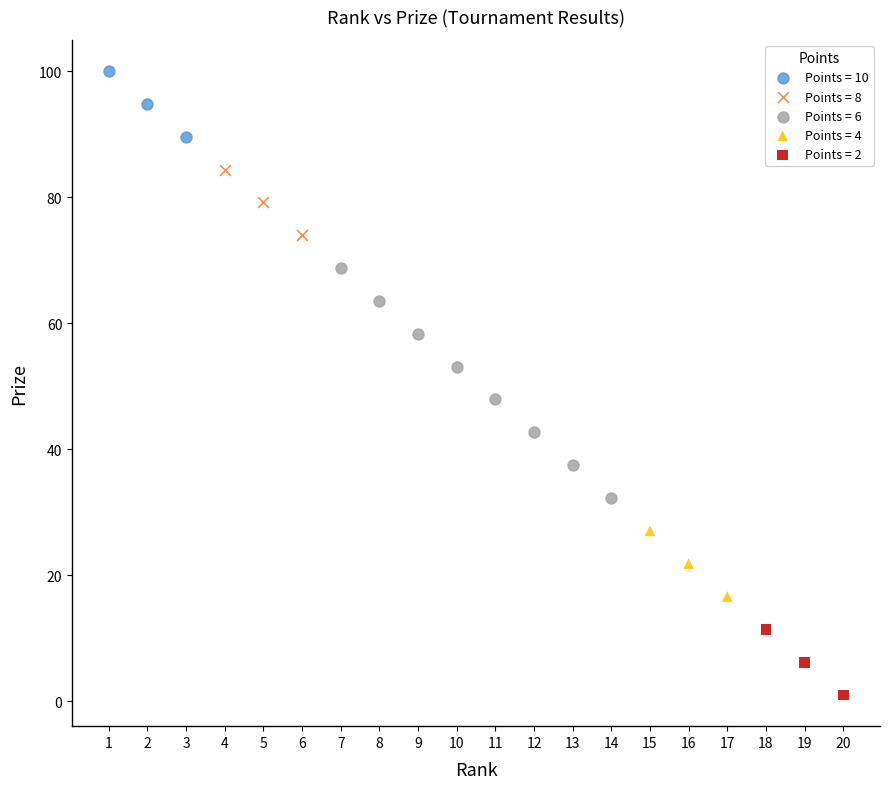

Which series has the largest Y range (max minus min)?

Points = 6